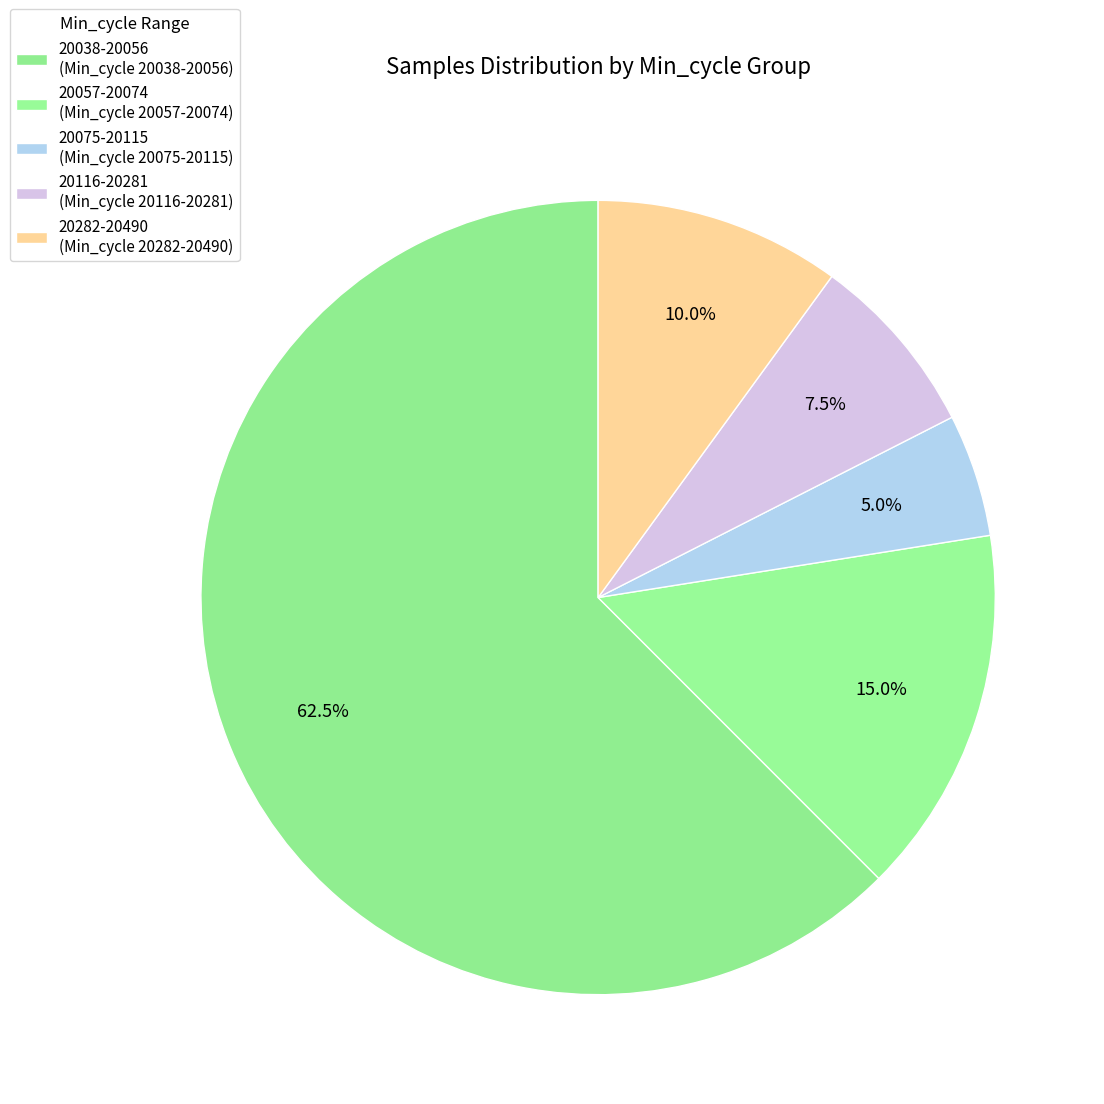

How many segments does this pie chart have?

5